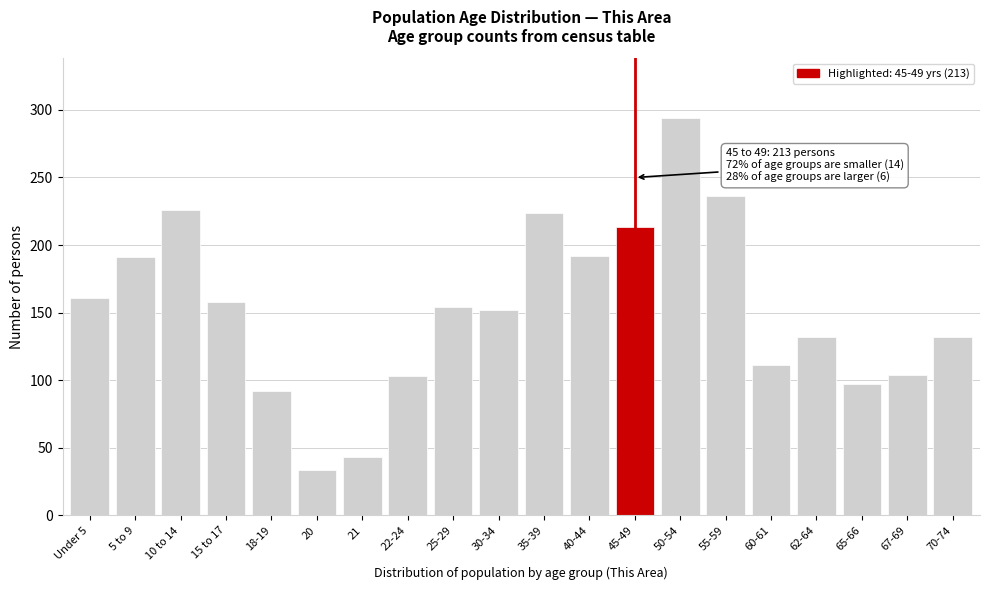

Which has a higher value, 10 to 14 or 55-59?

55-59